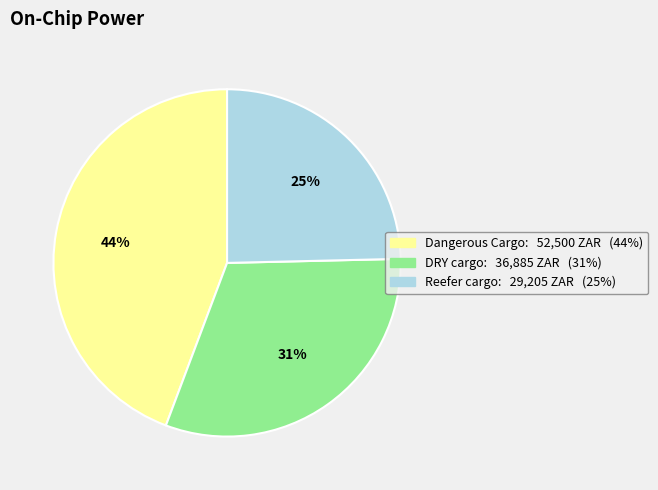

To the nearest percent, what percentage of the pie is Dangerous Cargo?

44%